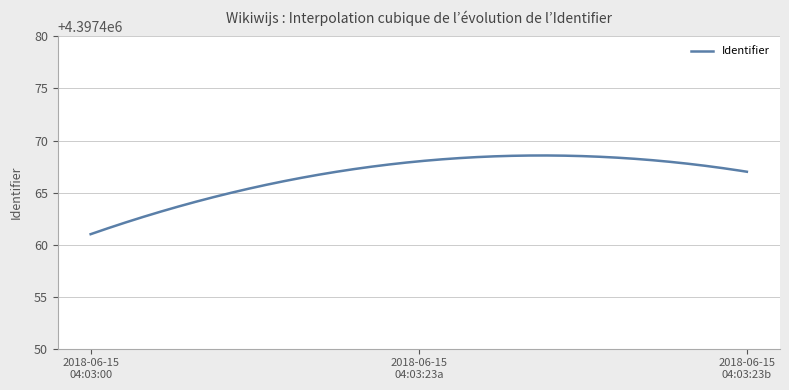

What is the difference between the maximum and minimum values?

7.6